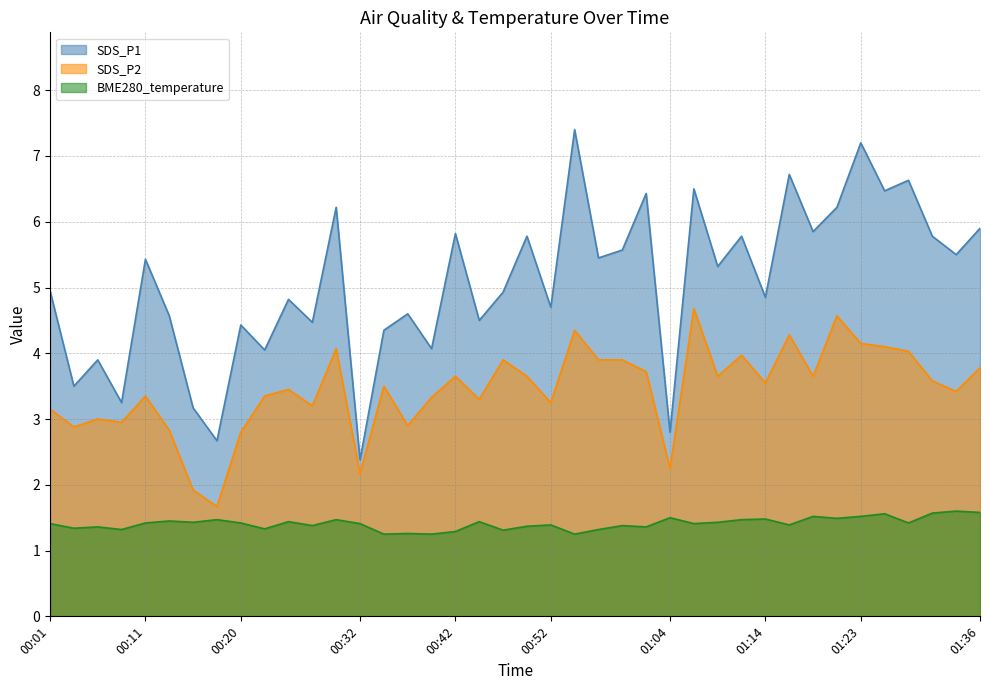

Rank the series by their maximum value, from highest to lowest.

SDS_P1, SDS_P2, BME280_temperature